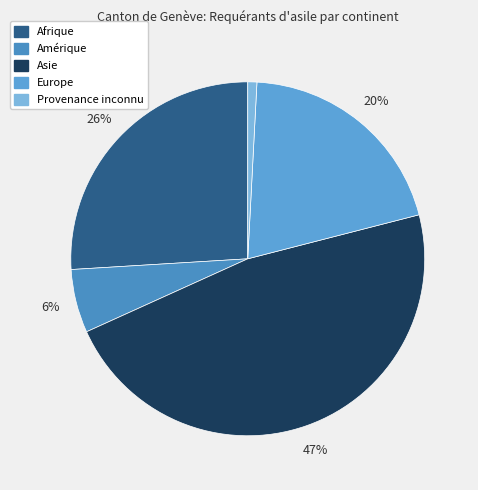

Does Provenance inconnu account for over 50% of the chart?

No